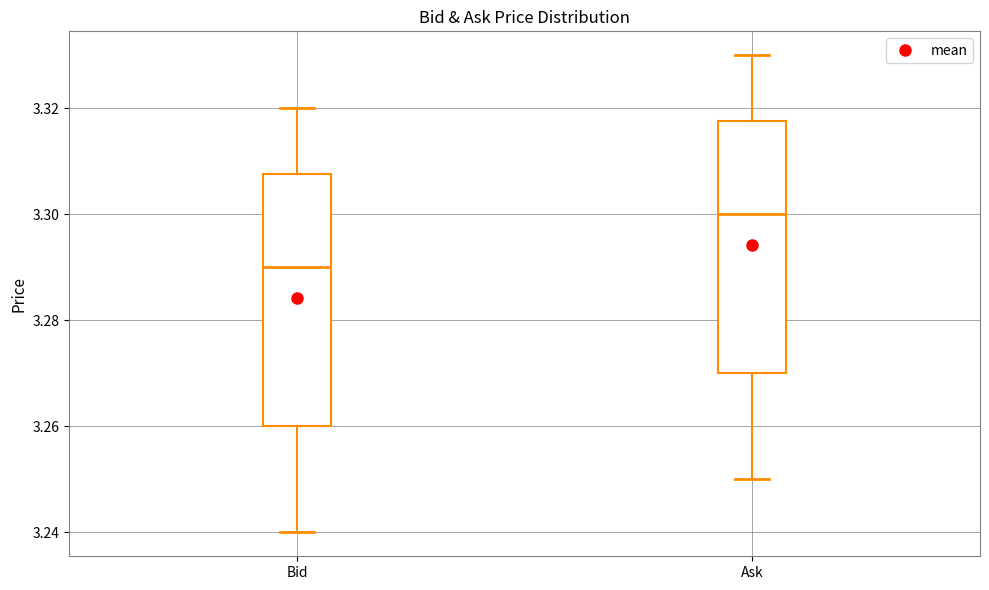

Reading left to right, read every box against the y-axis: the position of its median line, the range the box covers, and the ends of its whiskers. The values are not printed on the chart, so give them approximately, as read against the axis.

Bid: median 3.290, box 3.260 to 3.308, whiskers 3.240 to 3.320
Ask: median 3.300, box 3.270 to 3.318, whiskers 3.250 to 3.330